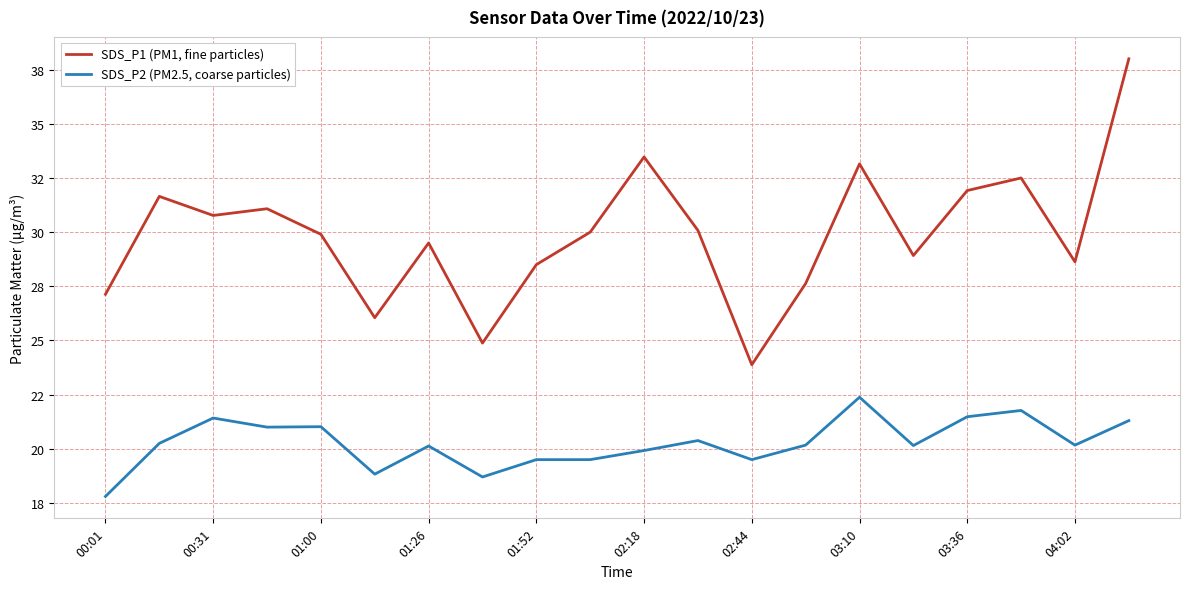

Is this an area chart (filled region under the line)?

No